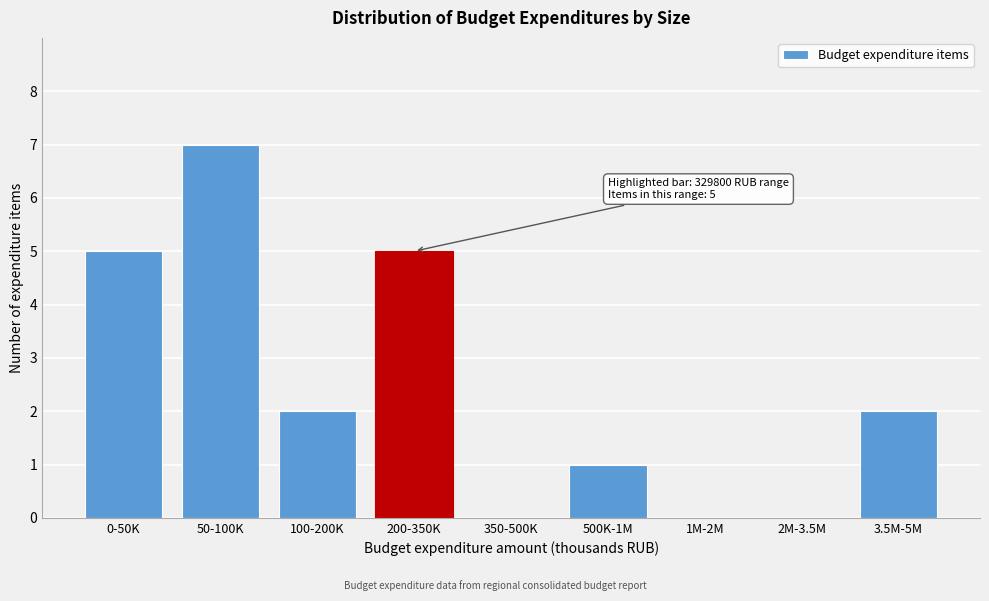

Reading left to right, extract all data points from this chart.

0-50K=5	50-100K=7	100-200K=2	200-350K=5	350-500K=0	500K-1M=1	1M-2M=0	2M-3.5M=0	3.5M-5M=2